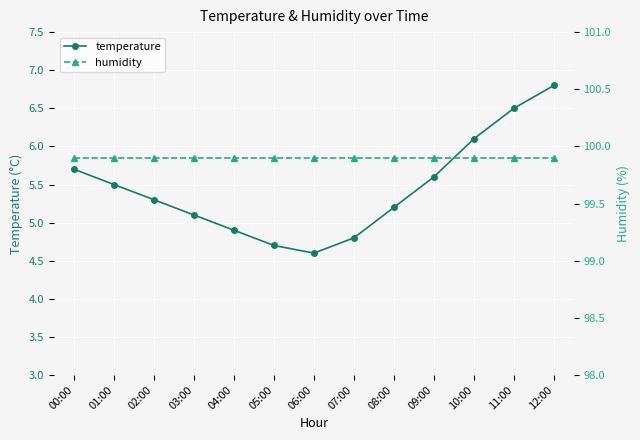

What is the difference between the second highest and minimum values in the temperature series?

1.9